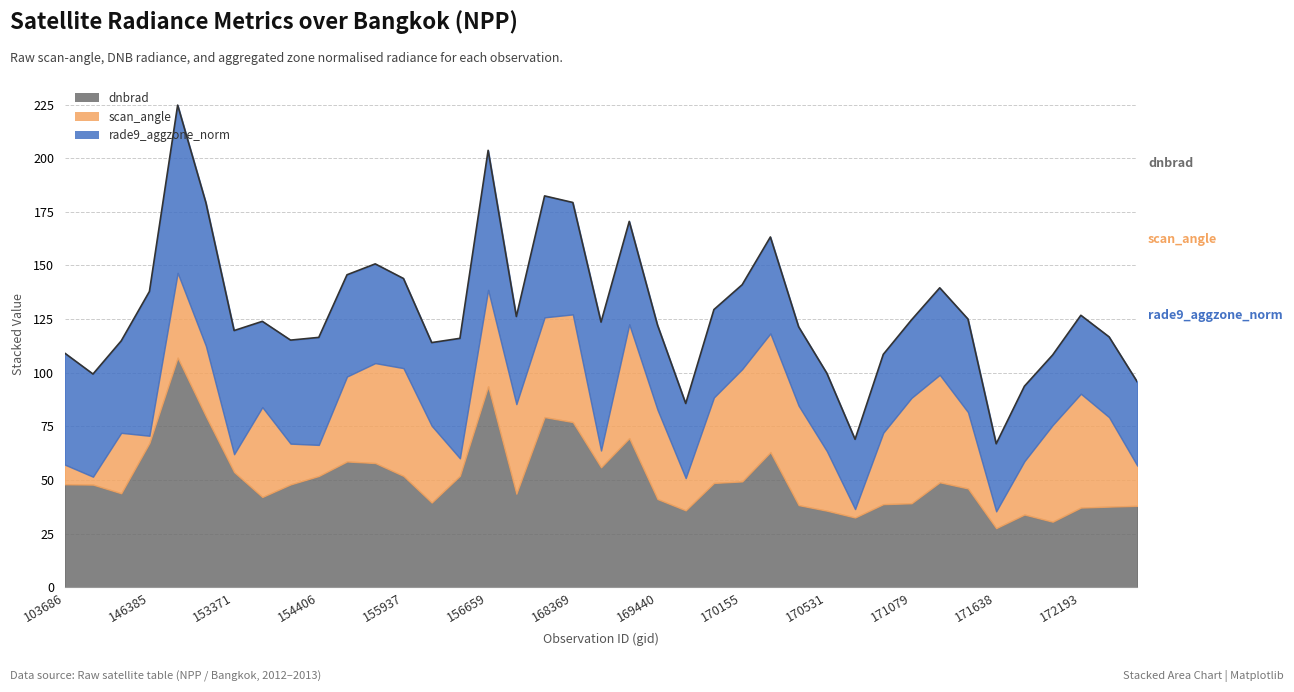

What is the sum of all scan_angle values?

1266.4